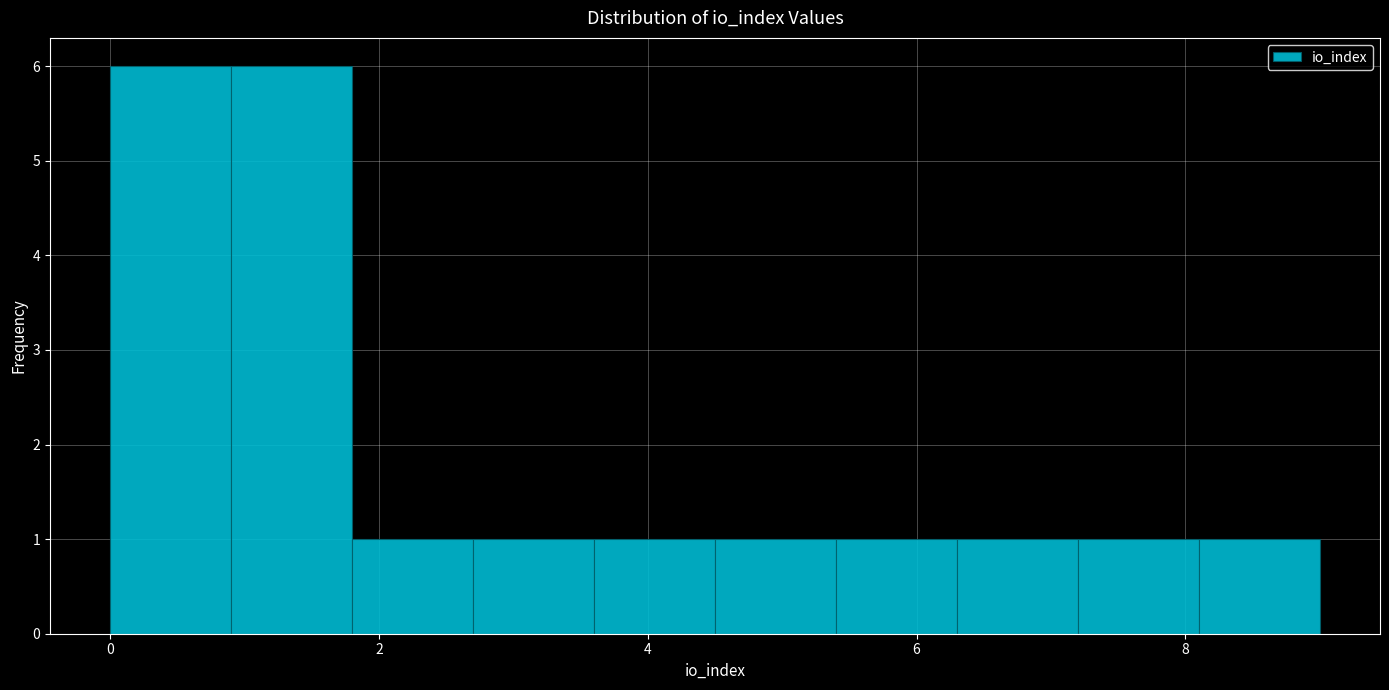

Reading left to right, transcribe this chart: for each bar, give the range it covers on the x-axis and its height. Neither the bar edges nor the heights are printed on the chart, so give them approximately, as read against the axes.

0.0 to 0.9: 6
0.9 to 1.8: 6
1.8 to 2.7: 1
2.7 to 3.6: 1
3.6 to 4.5: 1
4.5 to 5.4: 1
5.4 to 6.3: 1
6.3 to 7.2: 1
7.2 to 8.1: 1
8.1 to 9.0: 1